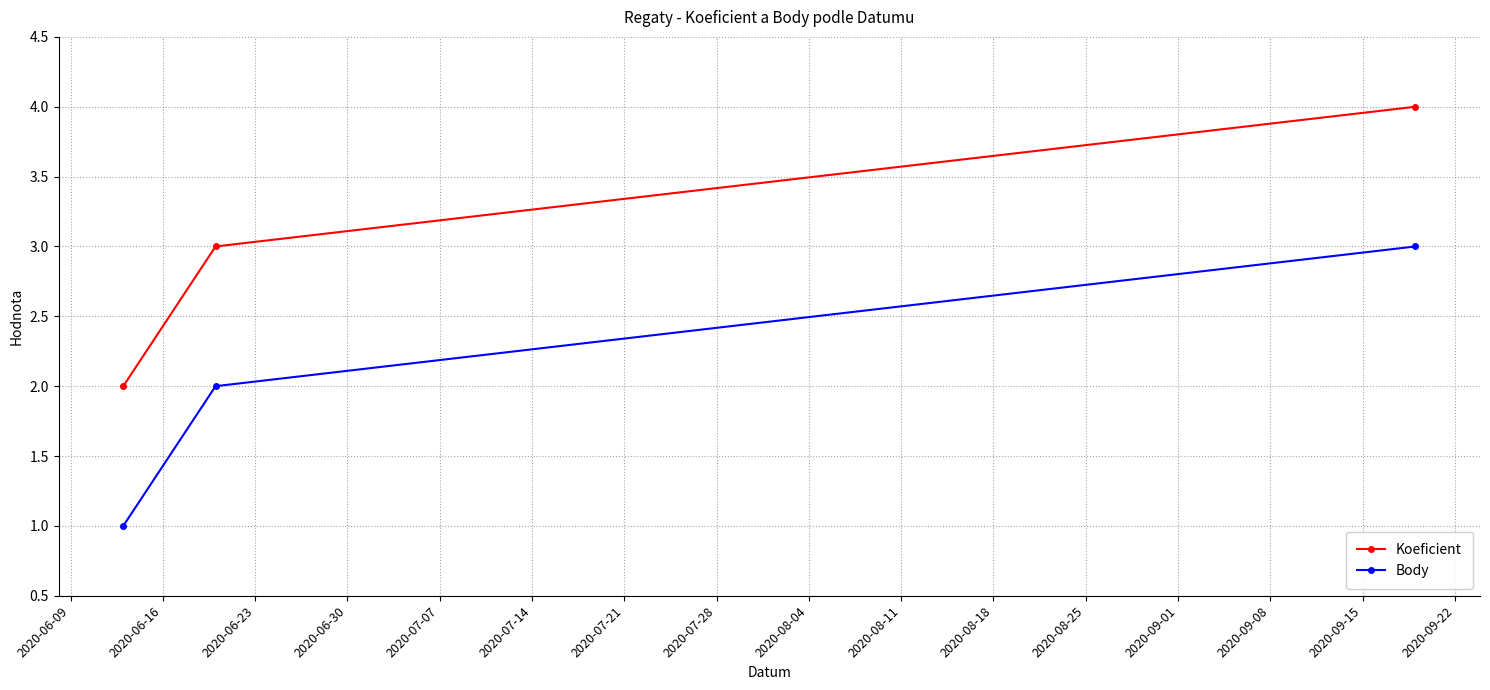

Reading left to right, what are all the values shown in this chart?

Koeficient: 2	3	4
Body: 1	2	3